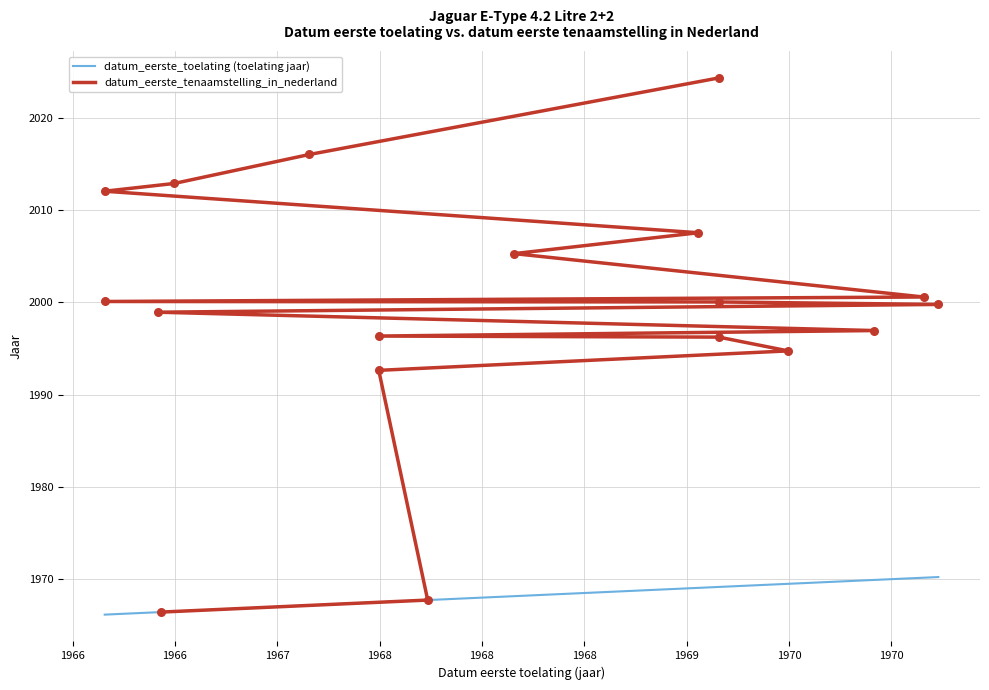

At how many categories does at least one series exceed 1996?

14